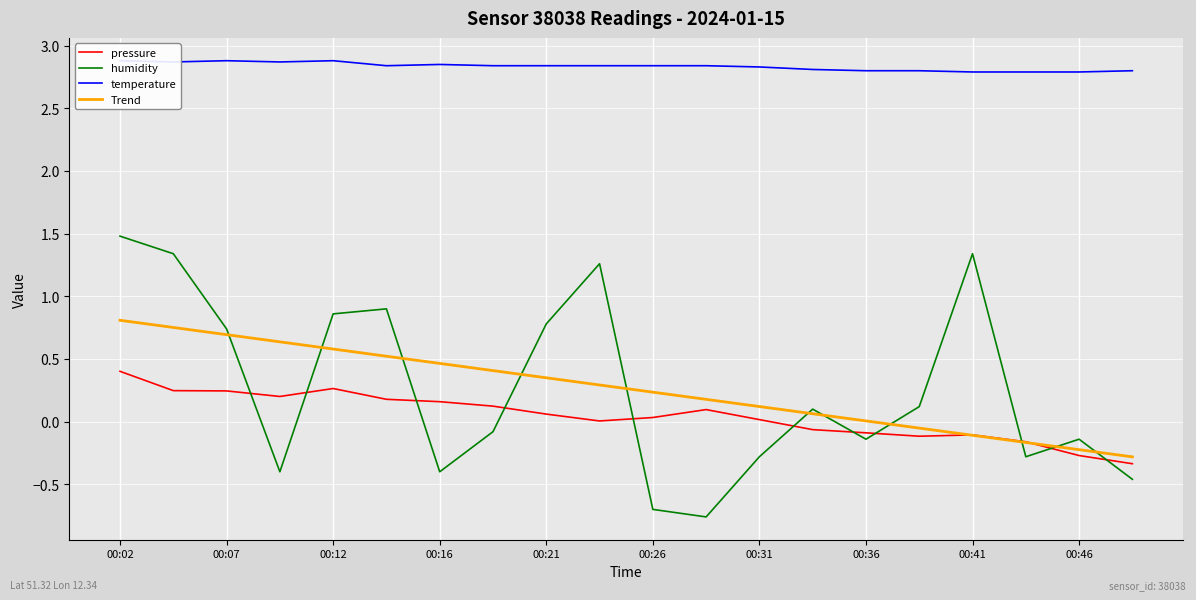

How many lines are shown in the chart?

4